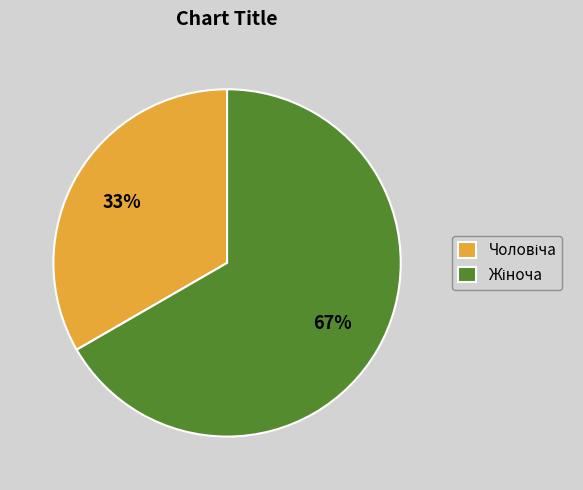

To the nearest percent, what is the average slice percentage?

50%